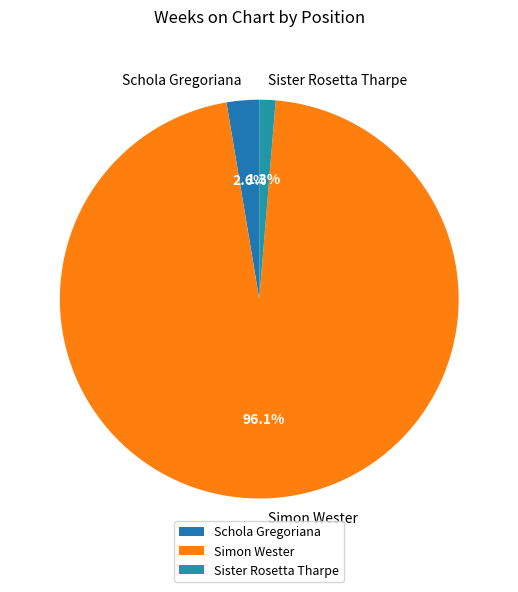

Which has a higher value, Schola Gregoriana or Simon Wester?

Simon Wester